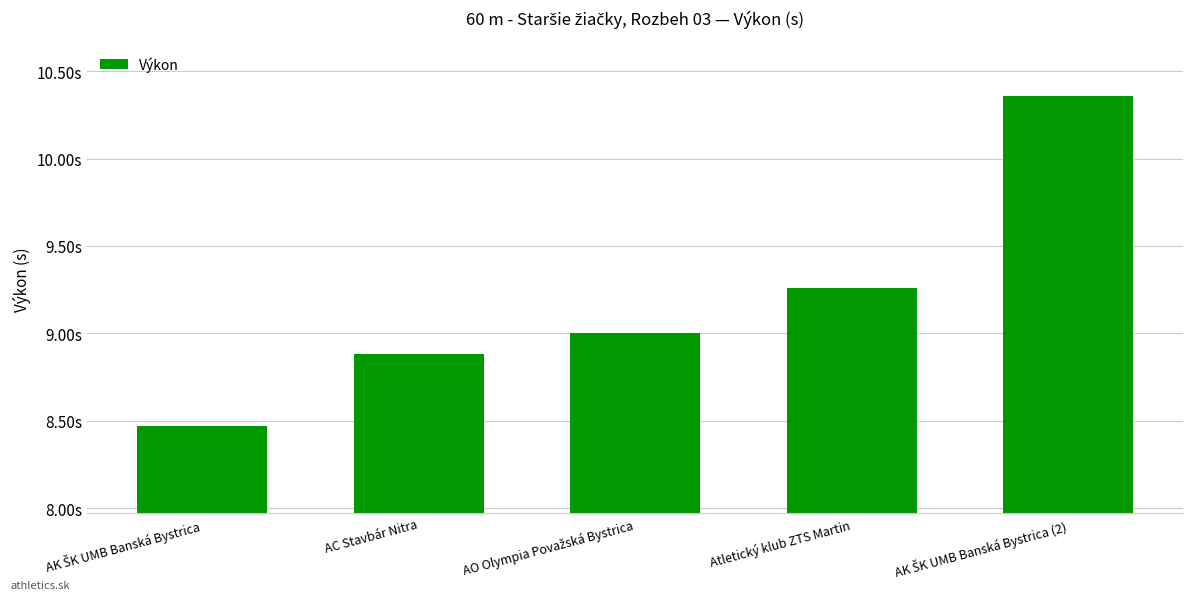

The chart shows a value of 13.9 at AK ŠK UMB Banská Bystrica. True or false?

False